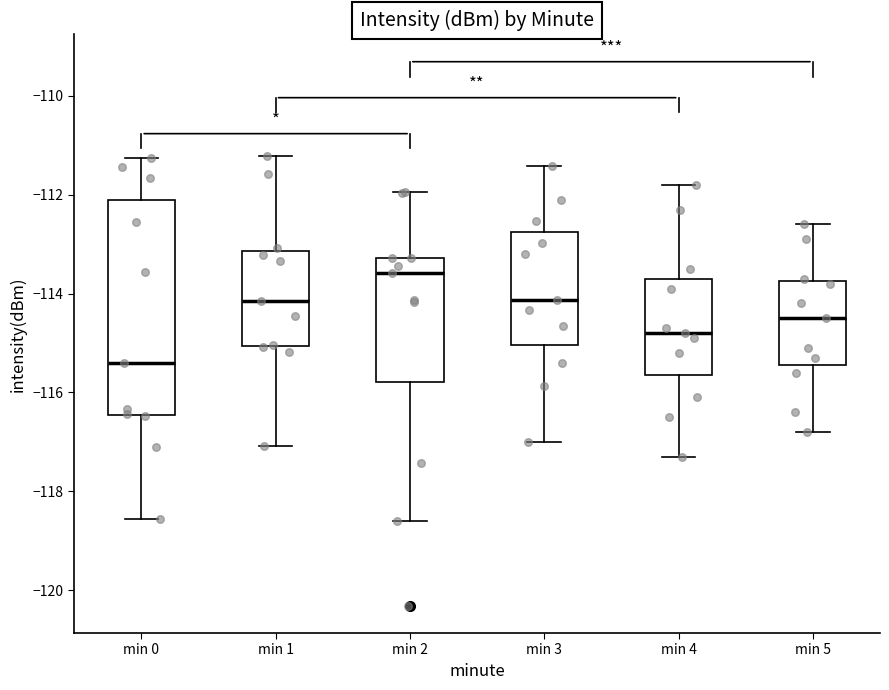

Which box is the tallest, from its lower edge to its upper edge?

min 0